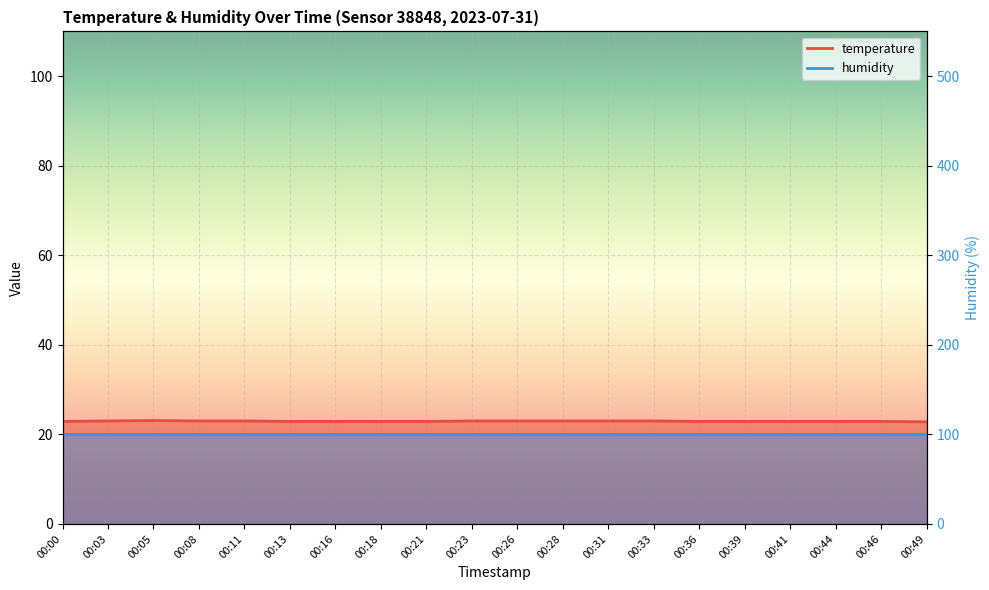

The value at 00:26 is 23.0. True or false?

True